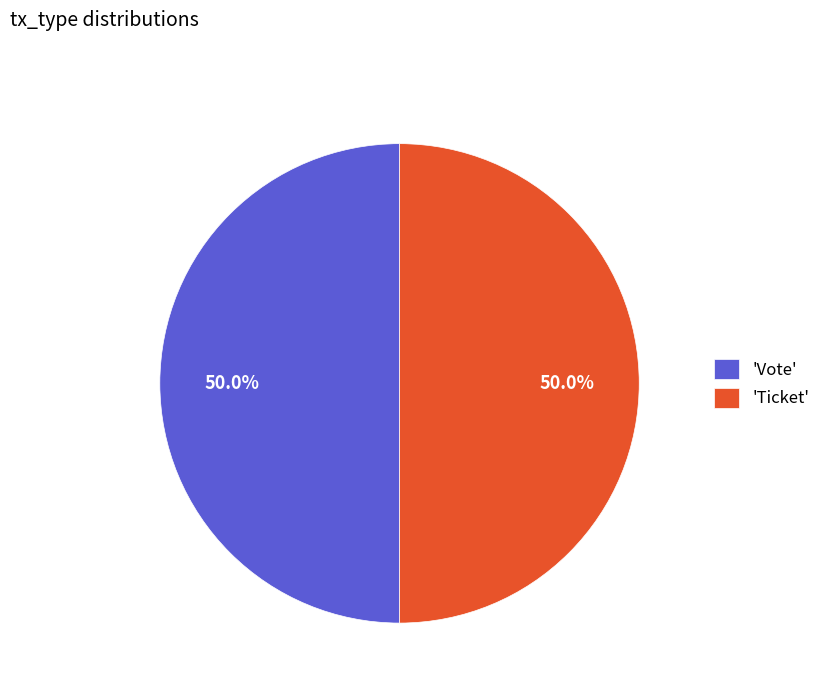

What percentage is NOT represented by 'Vote'?

50.0%